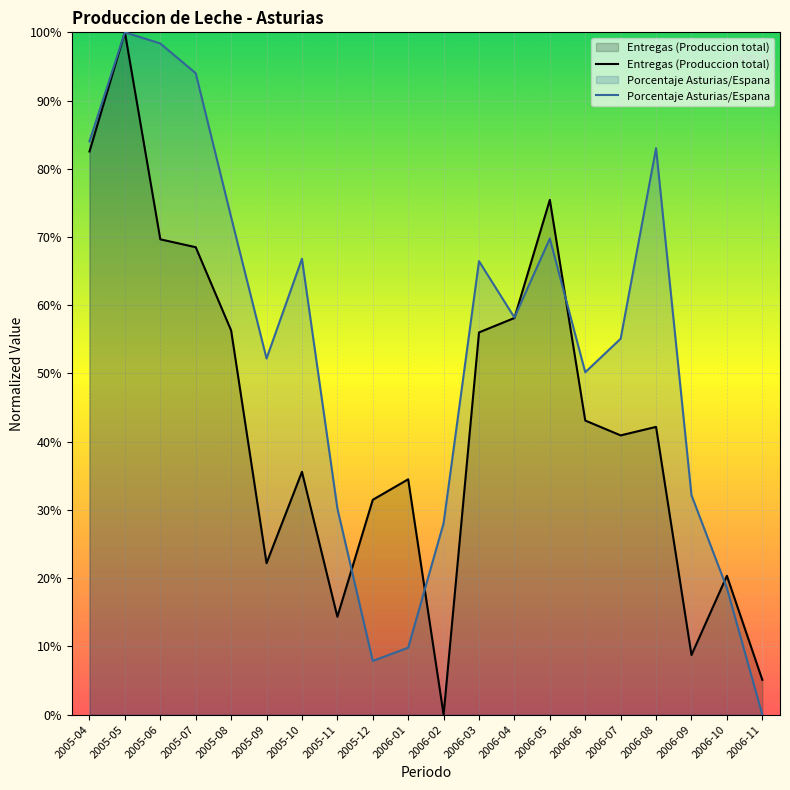

True or false: Porcentaje Asturias/Espana has a value of 0.1 at 2006-01.

True